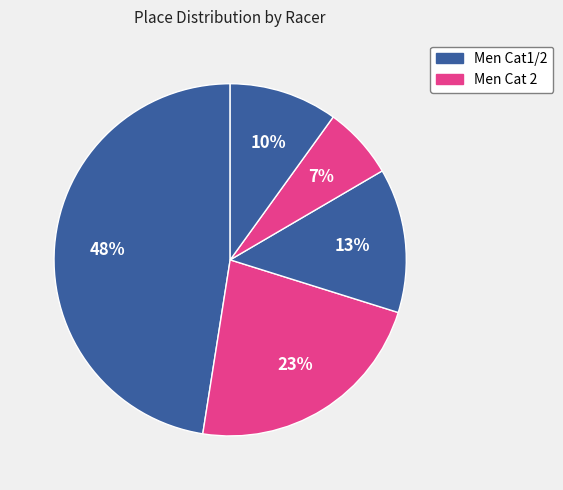

How many segments does this pie chart have?

5